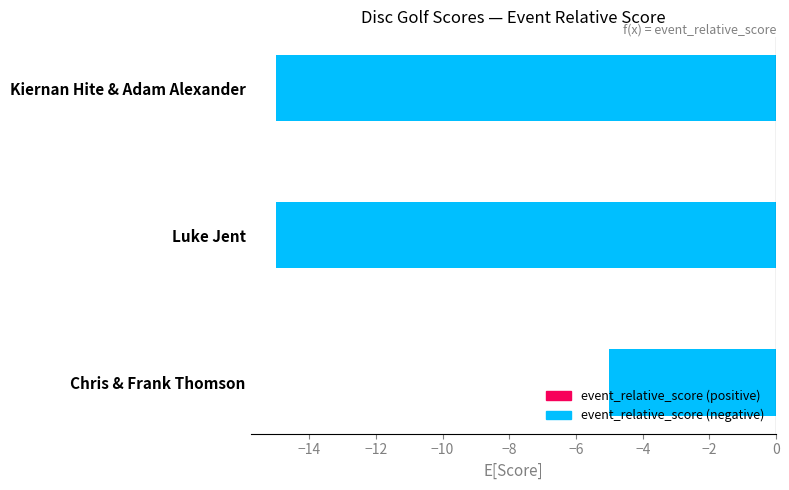

What is the minimum value shown in the chart?

-15